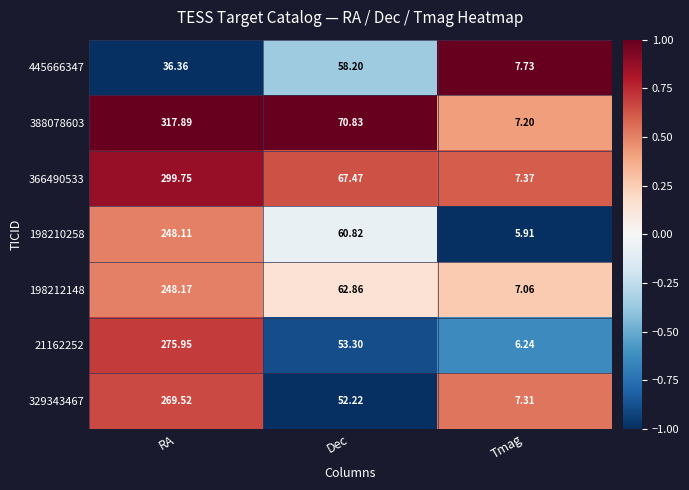

Which series has the largest total across all categories?

388078603